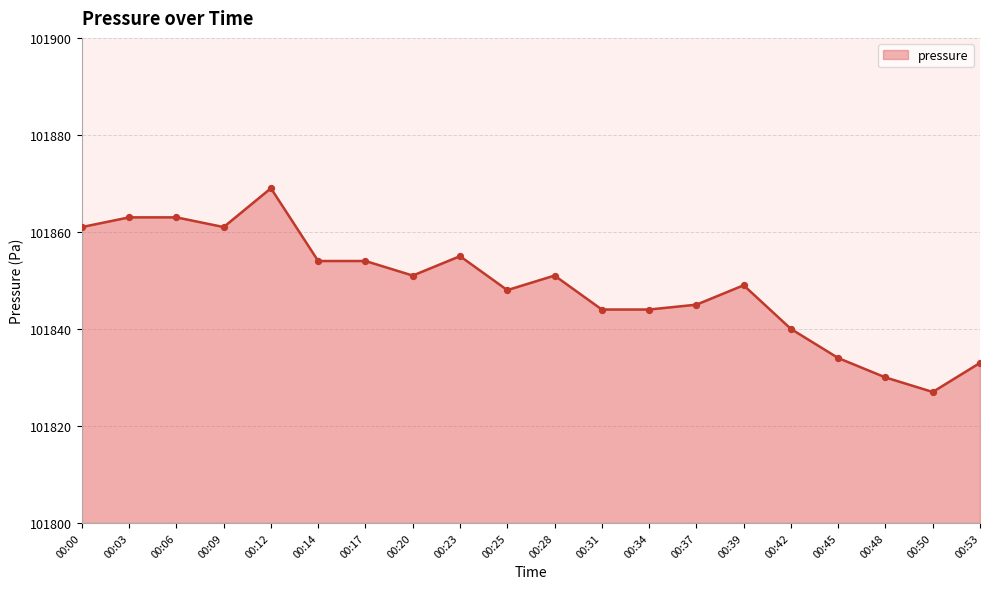

What is the change in value from 00:12 to 00:50?

-42